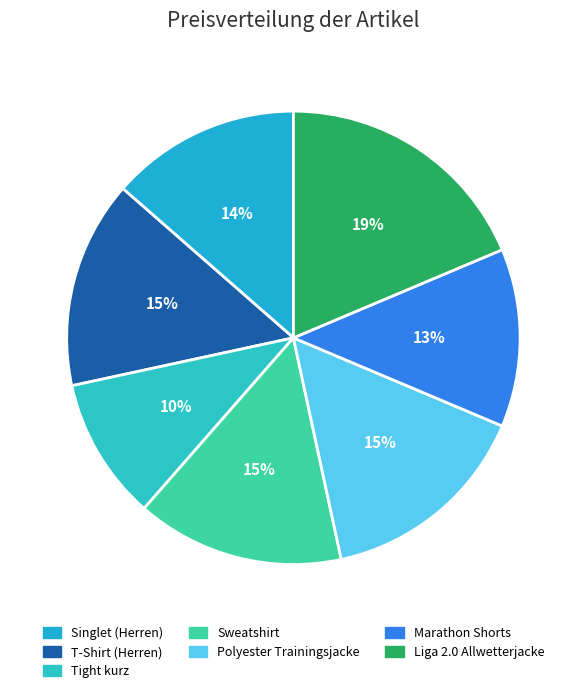

What percentage is the Singlet (Herren) slice, to the nearest percent?

14%